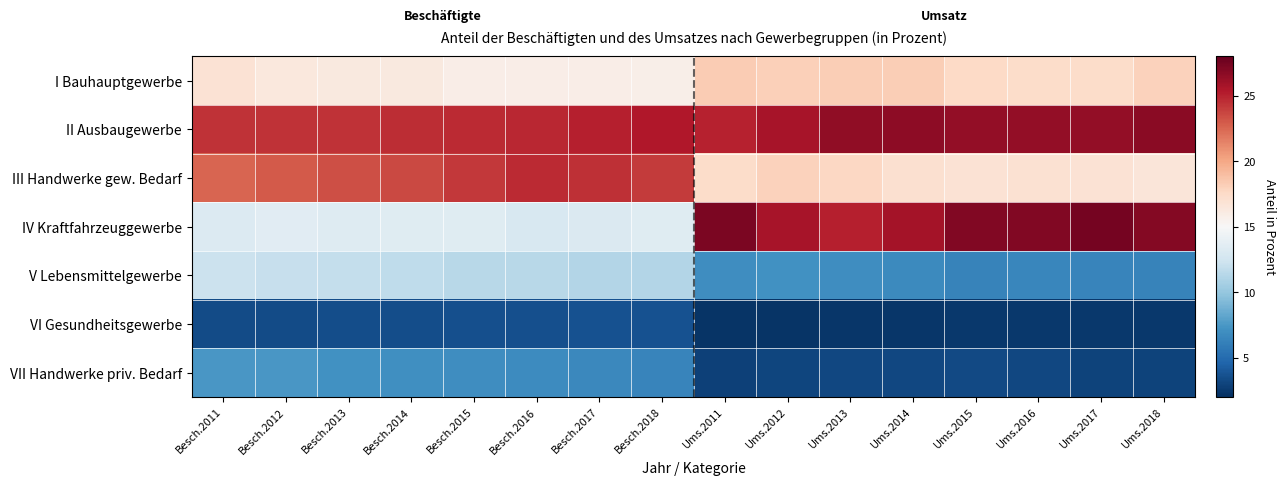

Reading left to right, extract all data points from this chart.

I Bauhauptgewerbe: Besch.2011=16.9	Besch.2012=16.4	Besch.2013=16.3	Besch.2014=16.2	Besch.2015=15.8	Besch.2016=15.8	Besch.2017=15.8	Besch.2018=15.8	Ums.2011=18.3	Ums.2012=18.1	Ums.2013=18.2	Ums.2014=18.2	Ums.2015=17.6	Ums.2016=17.4	Ums.2017=17.4	Ums.2018=18.0
II Ausbaugewerbe: Besch.2011=24.4	Besch.2012=24.4	Besch.2013=24.4	Besch.2014=24.6	Besch.2015=24.7	Besch.2016=24.8	Besch.2017=25.1	Besch.2018=25.4	Ums.2011=25.0	Ums.2012=25.7	Ums.2013=26.5	Ums.2014=26.6	Ums.2015=26.4	Ums.2016=26.4	Ums.2017=26.4	Ums.2018=26.7
III Handwerke gew. Bedarf: Besch.2011=22.5	Besch.2012=23.0	Besch.2013=23.4	Besch.2014=23.6	Besch.2015=24.2	Besch.2016=24.7	Besch.2017=24.5	Besch.2018=24.1	Ums.2011=17.4	Ums.2012=18.0	Ums.2013=17.7	Ums.2014=17.1	Ums.2015=16.9	Ums.2016=17.0	Ums.2017=16.9	Ums.2018=16.6
IV Kraftfahrzeuggewerbe: Besch.2011=13.2	Besch.2012=13.5	Besch.2013=13.4	Besch.2014=13.4	Besch.2015=13.4	Besch.2016=12.9	Besch.2017=13.1	Besch.2018=13.4	Ums.2011=27.2	Ums.2012=25.7	Ums.2013=25.1	Ums.2014=25.8	Ums.2015=27.0	Ums.2016=27.0	Ums.2017=27.4	Ums.2018=26.9
V Lebensmittelgewerbe: Besch.2011=12.2	Besch.2012=12.0	Besch.2013=11.9	Besch.2014=11.7	Besch.2015=11.4	Besch.2016=11.4	Besch.2017=11.2	Besch.2018=11.2	Ums.2011=6.9	Ums.2012=7.1	Ums.2013=6.9	Ums.2014=6.7	Ums.2015=6.3	Ums.2016=6.5	Ums.2017=6.4	Ums.2018=6.3
VI Gesundheitsgewerbe: Besch.2011=3.3	Besch.2012=3.4	Besch.2013=3.5	Besch.2014=3.5	Besch.2015=3.5	Besch.2016=3.6	Besch.2017=3.7	Besch.2018=3.7	Ums.2011=2.3	Ums.2012=2.3	Ums.2013=2.4	Ums.2014=2.4	Ums.2015=2.5	Ums.2016=2.5	Ums.2017=2.5	Ums.2018=2.5
VII Handwerke priv. Bedarf: Besch.2011=7.5	Besch.2012=7.4	Besch.2013=7.2	Besch.2014=7.0	Besch.2015=6.9	Besch.2016=6.8	Besch.2017=6.6	Besch.2018=6.4	Ums.2011=2.9	Ums.2012=3.1	Ums.2013=3.2	Ums.2014=3.2	Ums.2015=3.3	Ums.2016=3.2	Ums.2017=3.0	Ums.2018=3.0